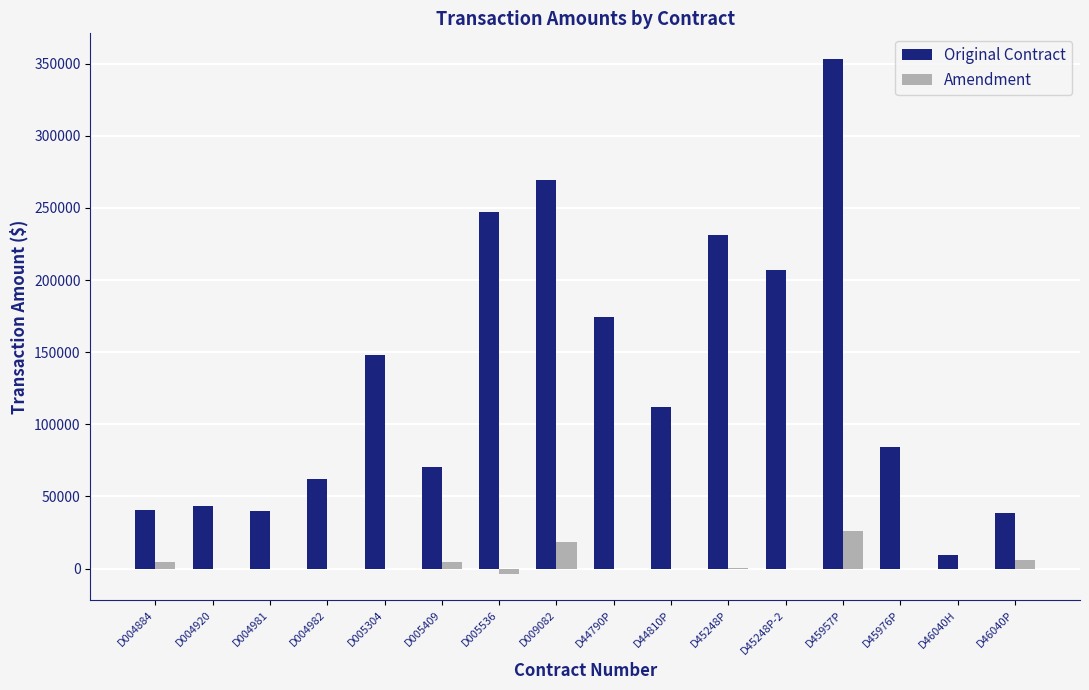

Count the number of data series in this chart.

2